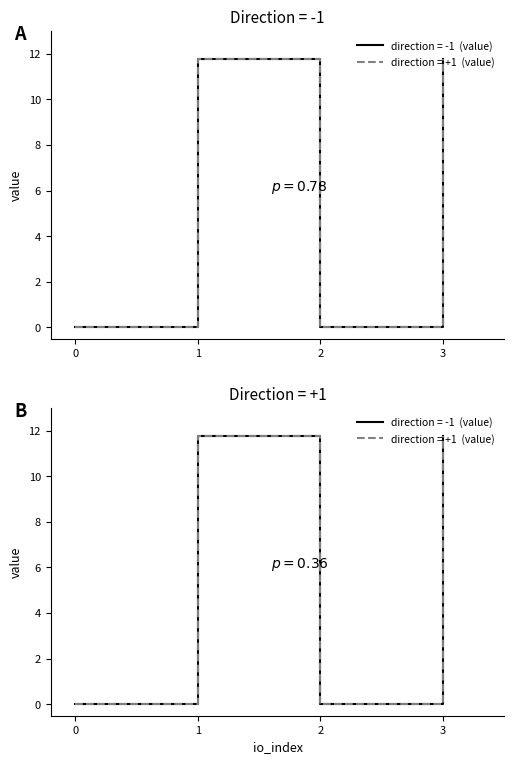

True or false: direction -1 (value) and direction +1 (value) cross at least once.

False